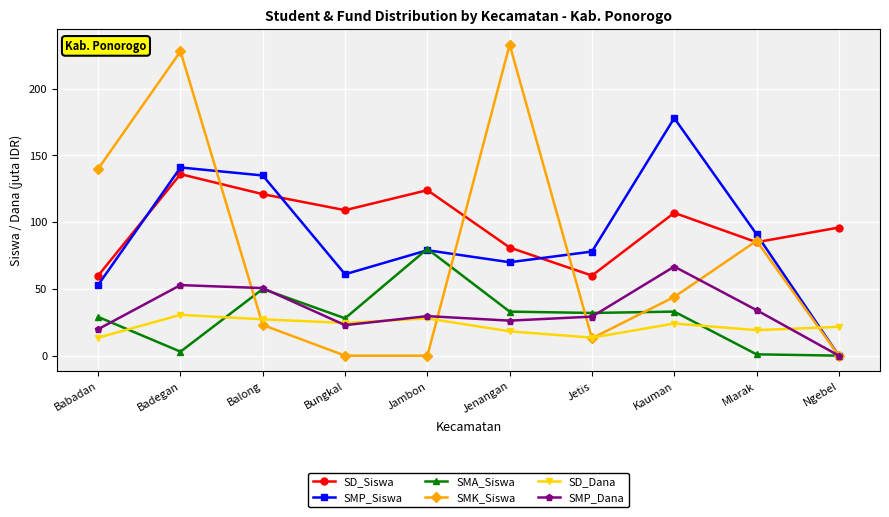

How many lines are shown in the chart?

6